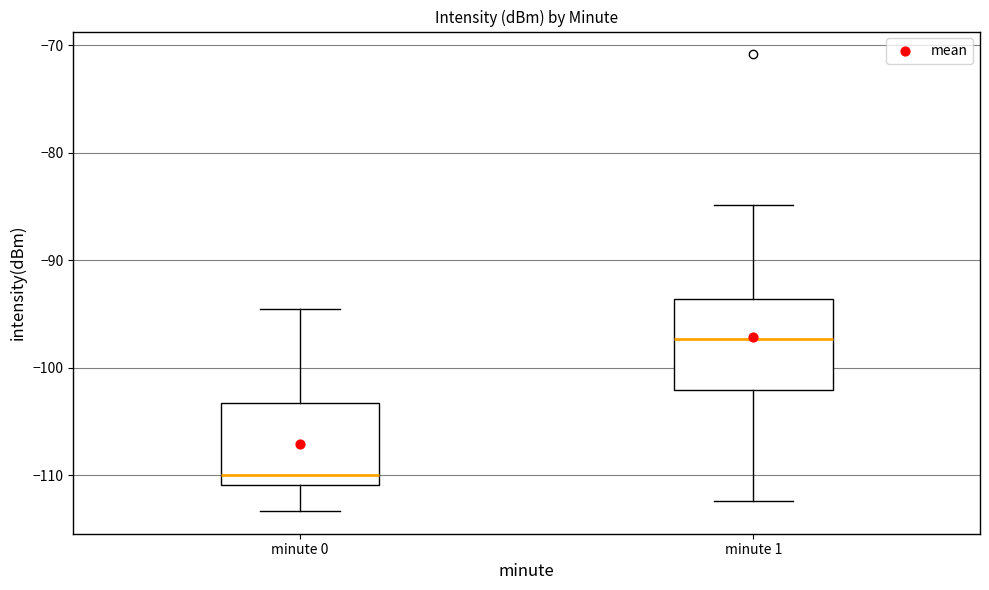

Reading left to right, transcribe this box plot: for each box, give where its median line is, the range the box spans, and where its two whiskers end, as read against the y-axis. The values are not printed on the chart, so give them approximately, as read against the axis.

minute 0: median -110, box -111 to -103, whiskers -113 to -95
minute 1: median -97, box -102 to -94, whiskers -112 to -85